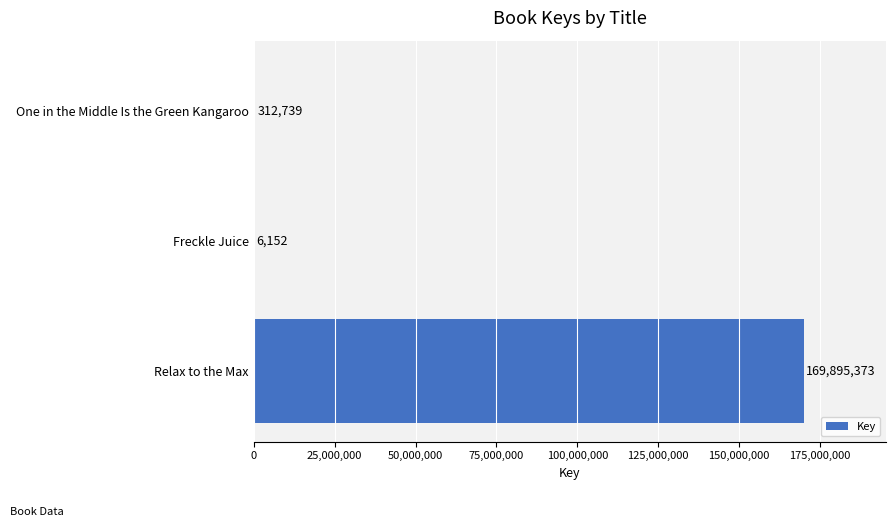

What is the average value?

56738088